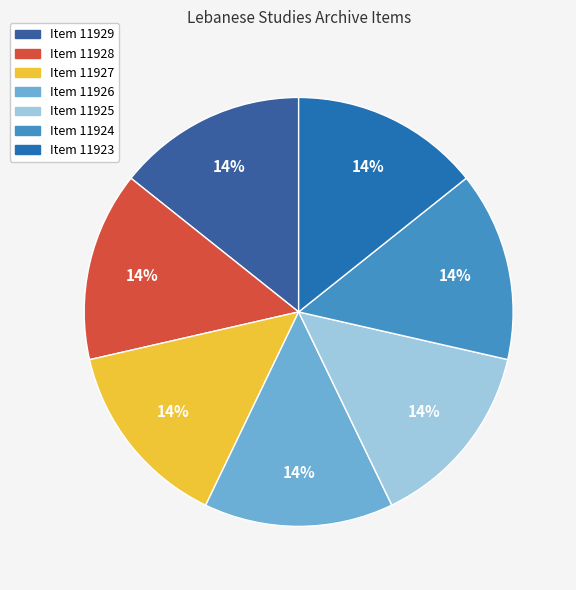

What percentage is the Item 11927 slice, to the nearest percent?

14%